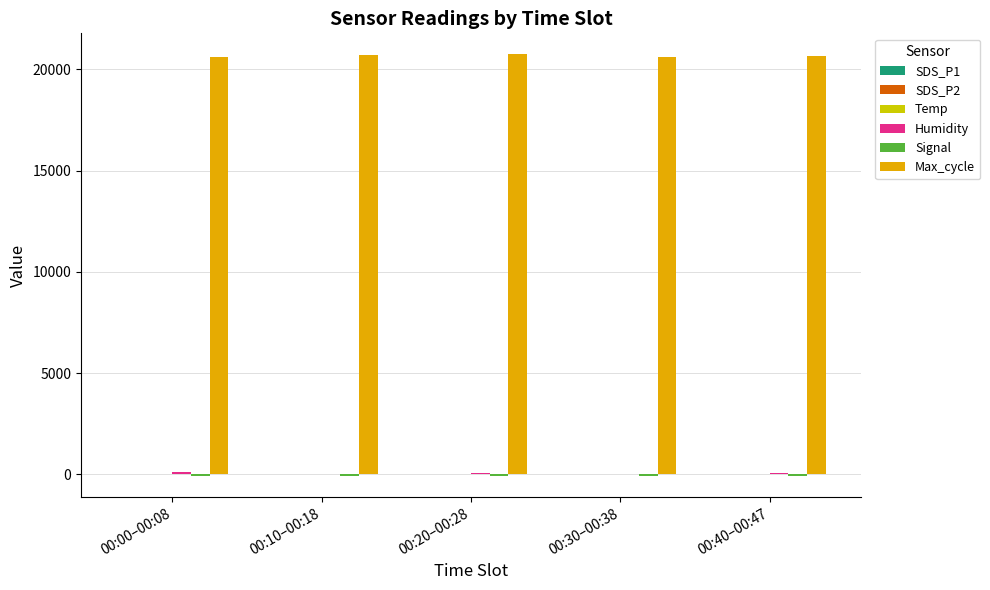

Which series has the largest total across all categories?

Max_cycle